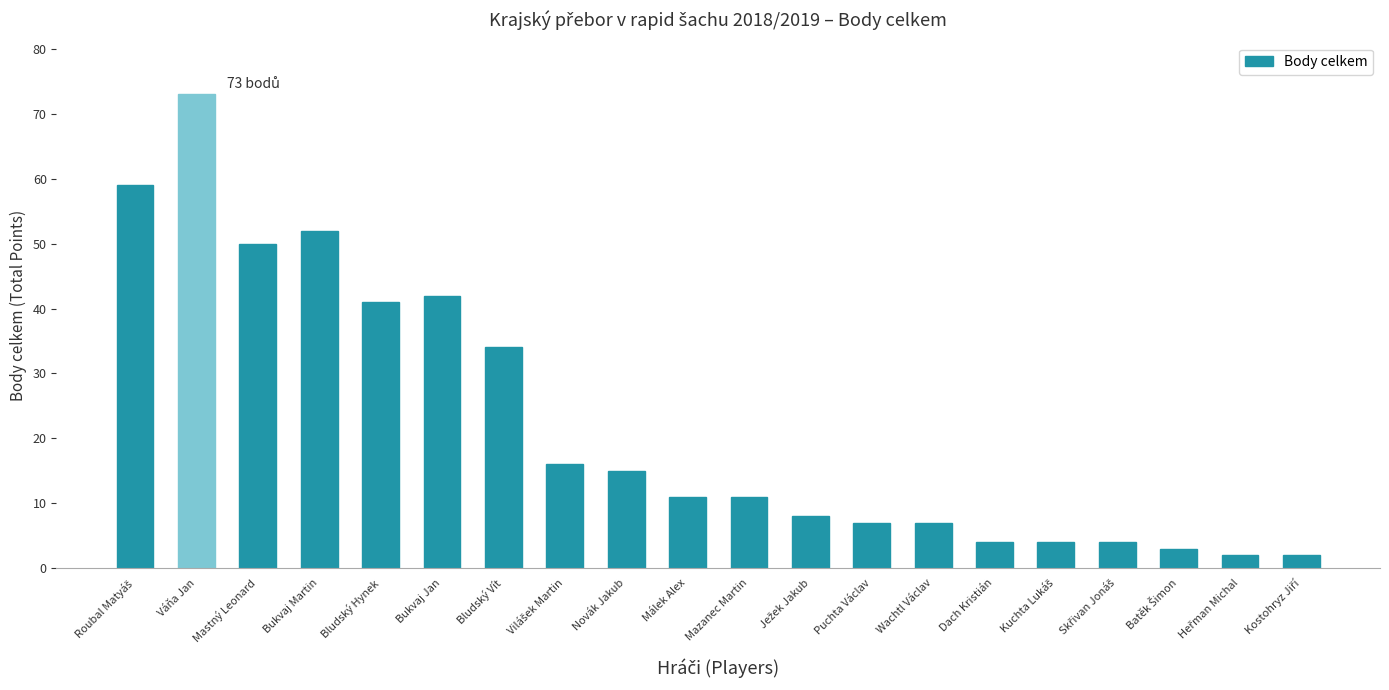

What is the difference between the values at Bukvaj Jan and Puchta Václav?

35